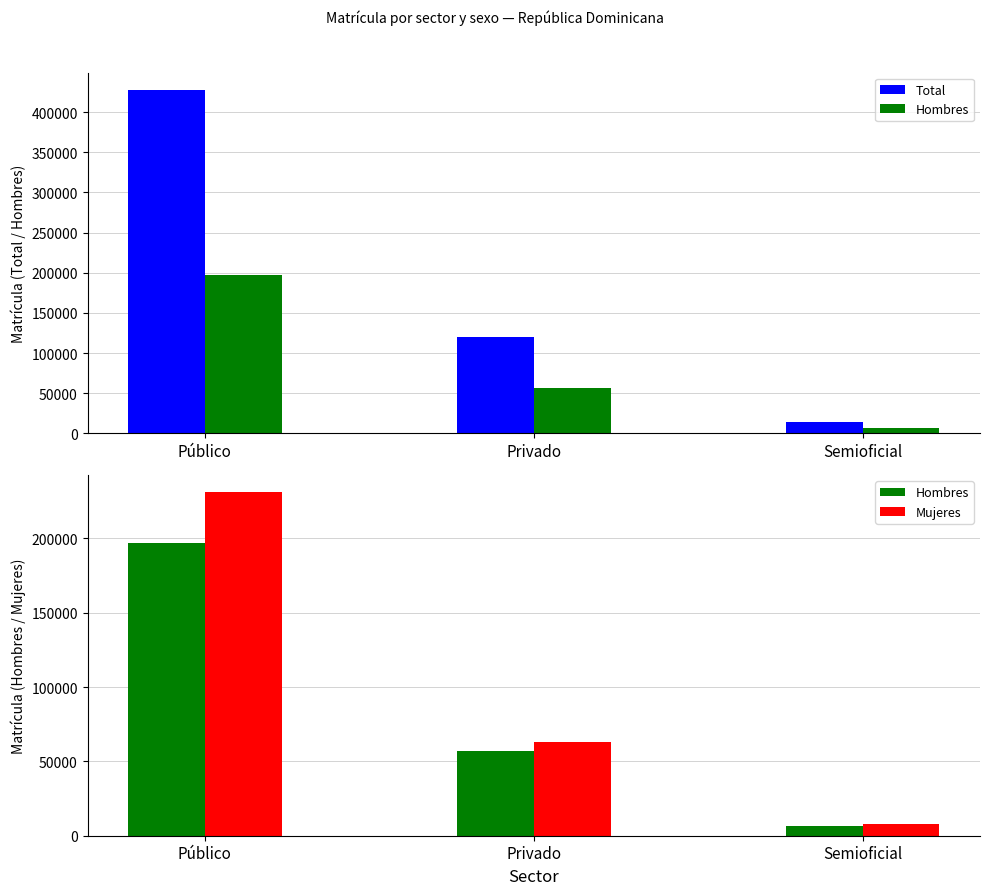

What is the label of the 3rd bar from the right?

Público